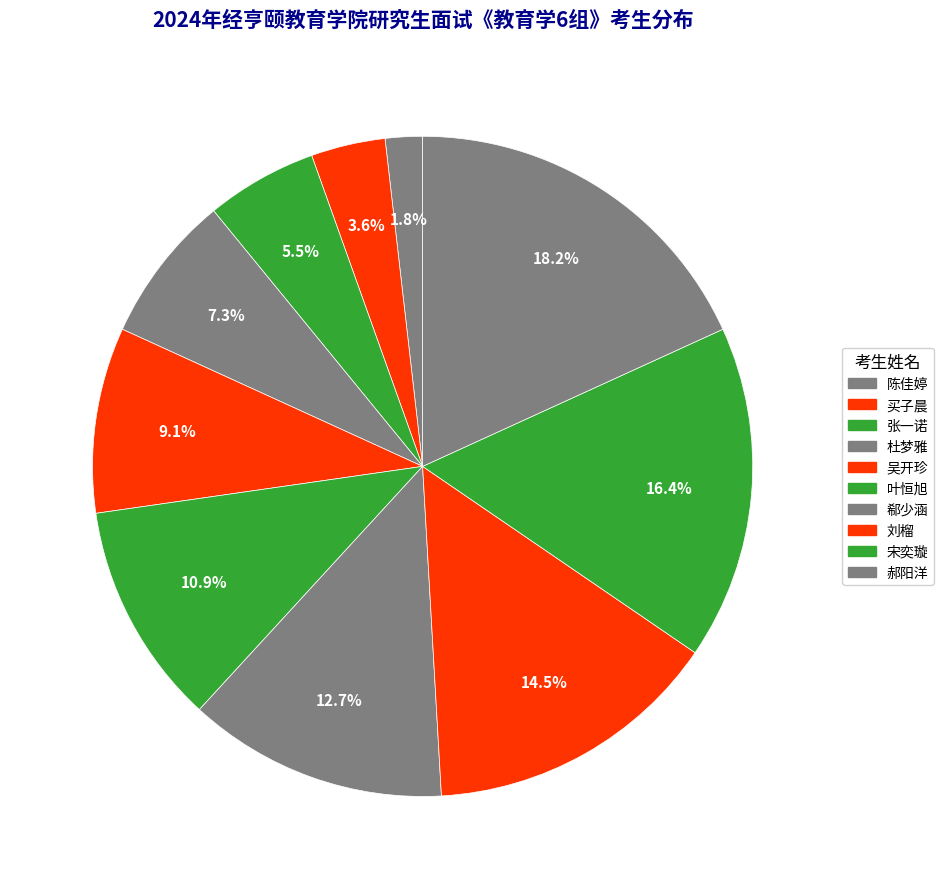

To the nearest percent, what portion does 吴开珍 represent?

9%